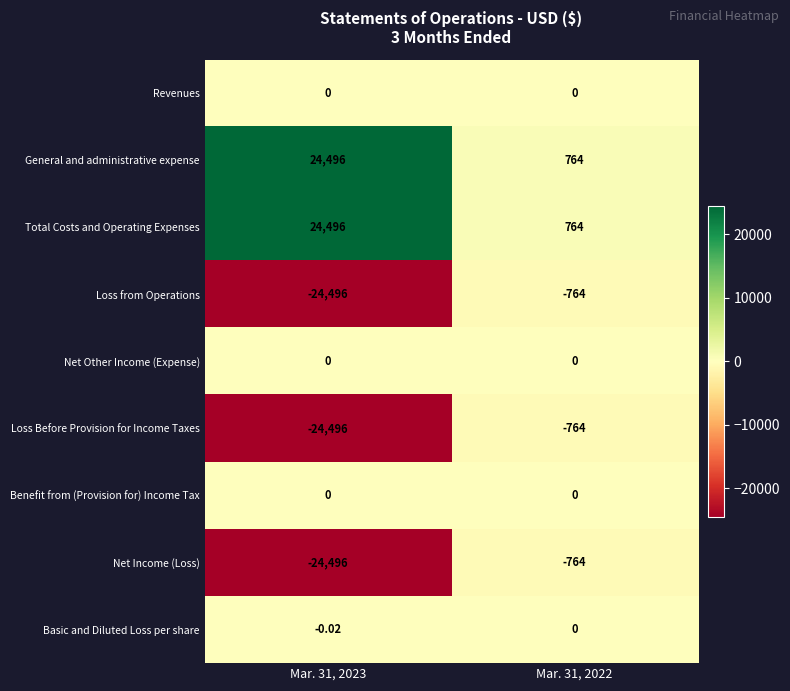

What is the difference between the highest and lowest values at Mar. 31, 2023?

48992.0